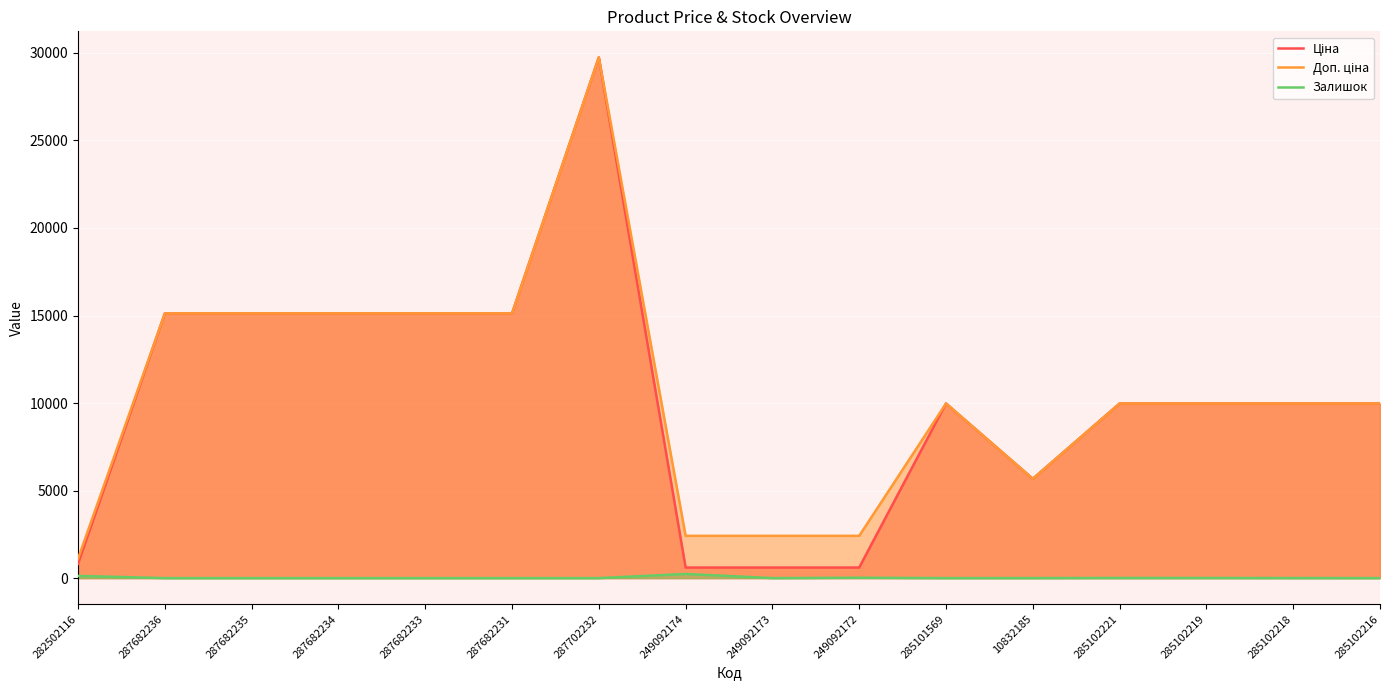

What are all the series names shown in the legend?

Ціна, Доп. ціна, Залишок